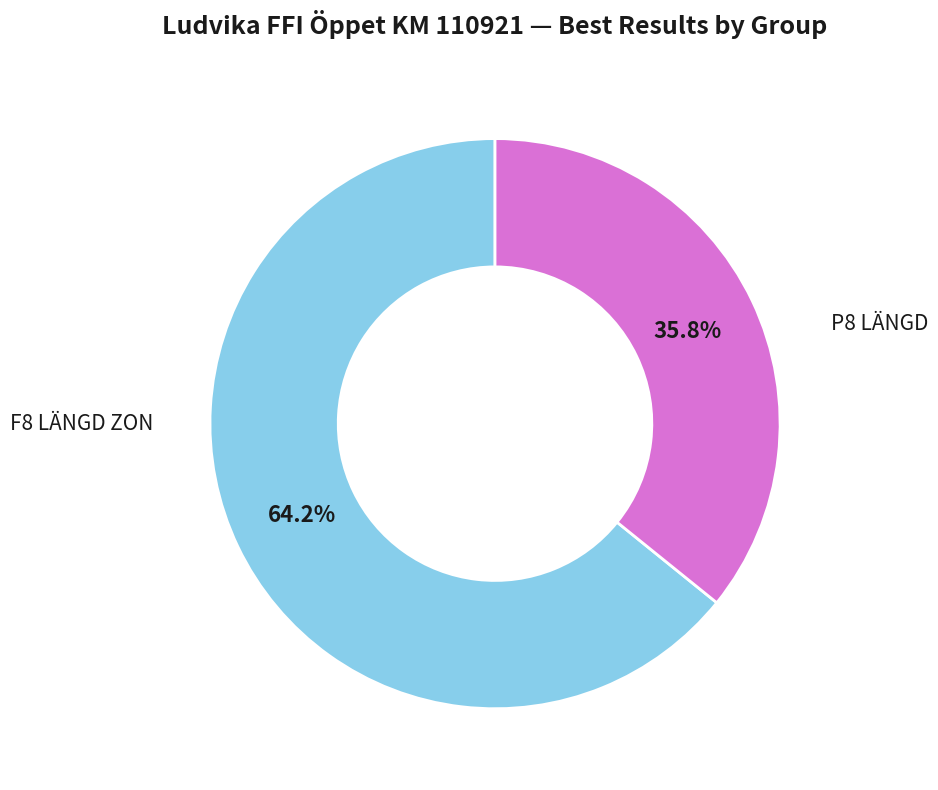

Is there any slice that represents more than half of the pie?

Yes